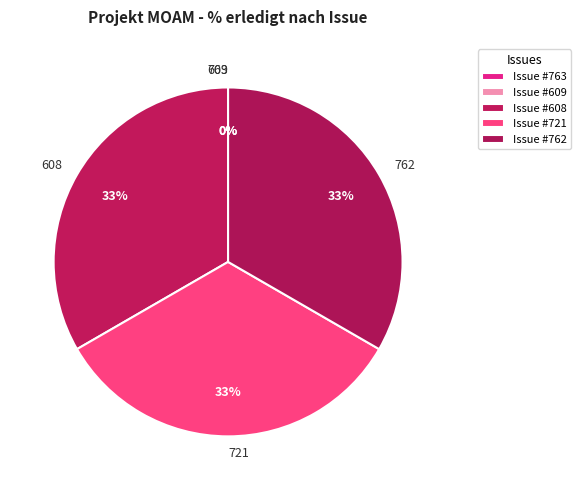

Is the sum of 721 and 608 greater than half?

Yes